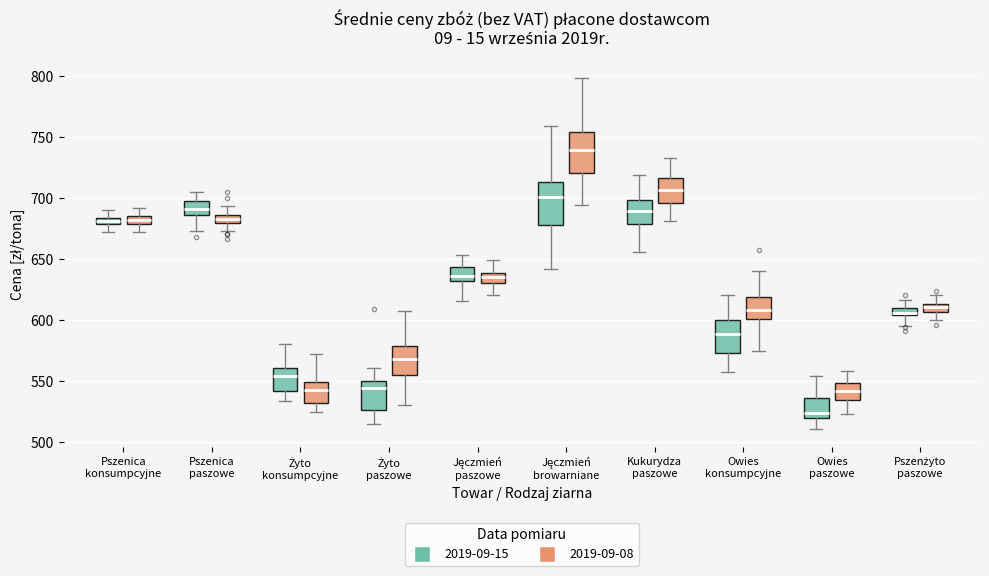

Which box's median line is the highest?

Jęczmień browarniane (2019-09-08)